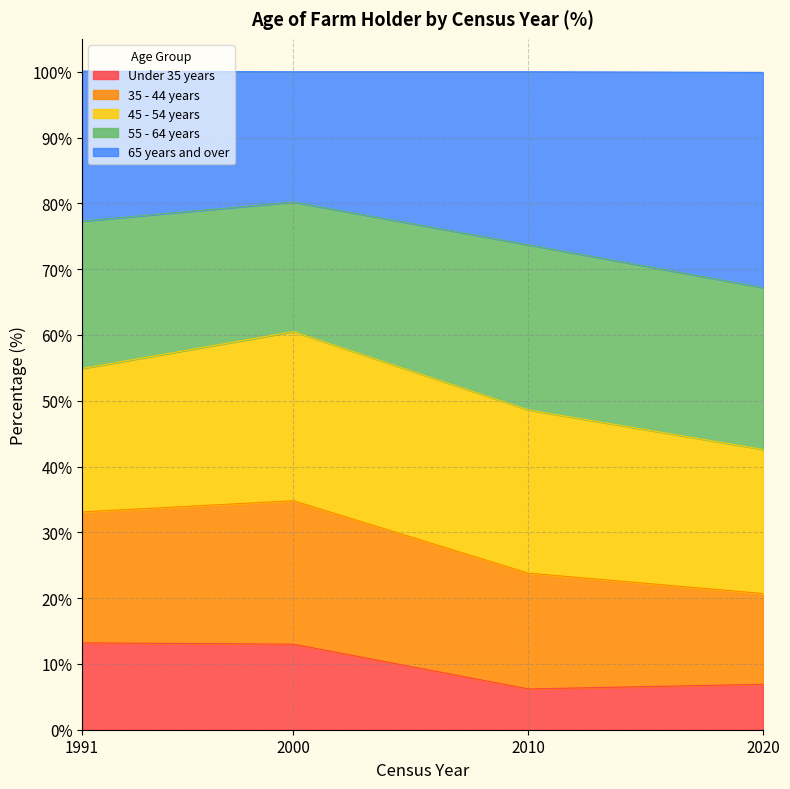

What is the lowest value of the Under 35 years series?

6.2